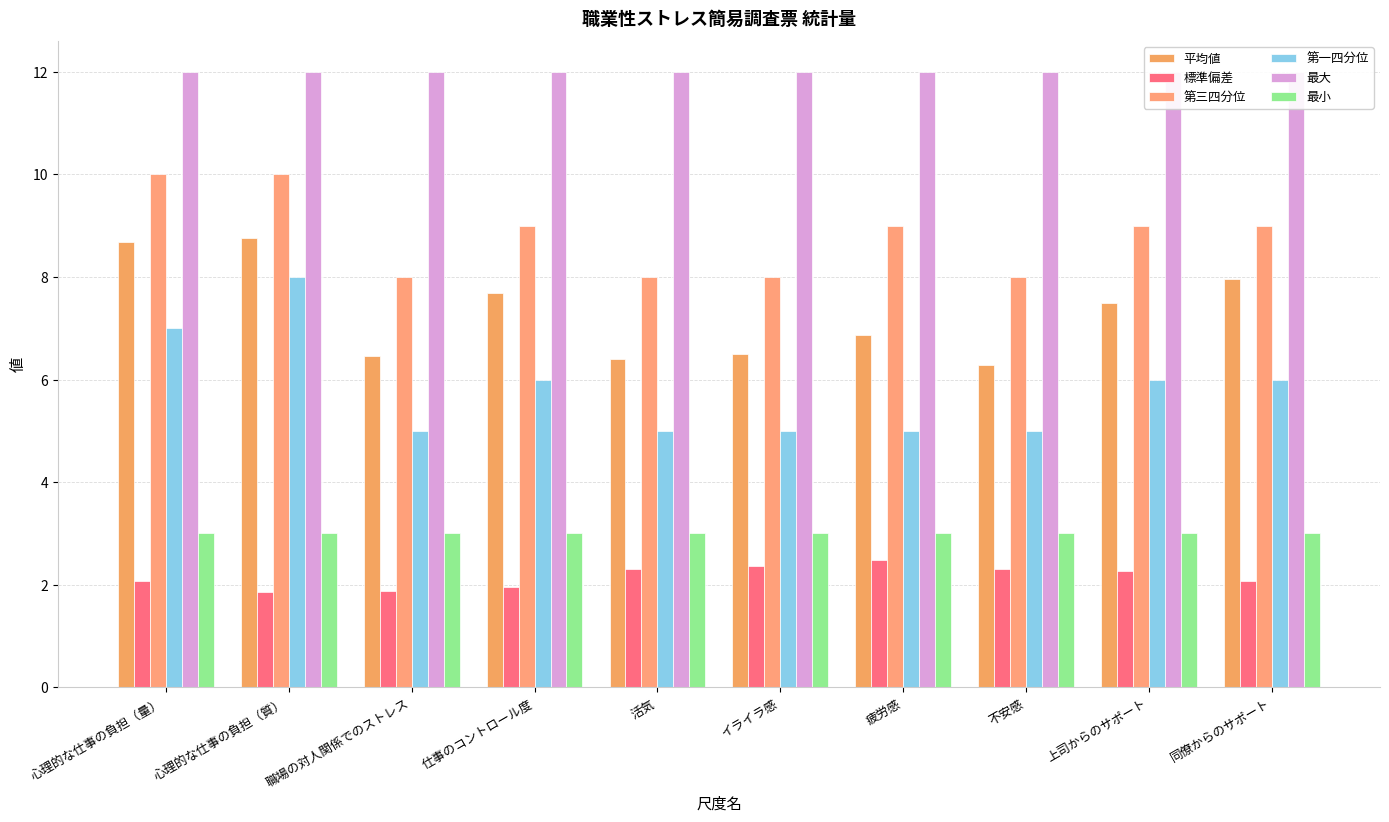

Which series has the largest total across all categories?

最大